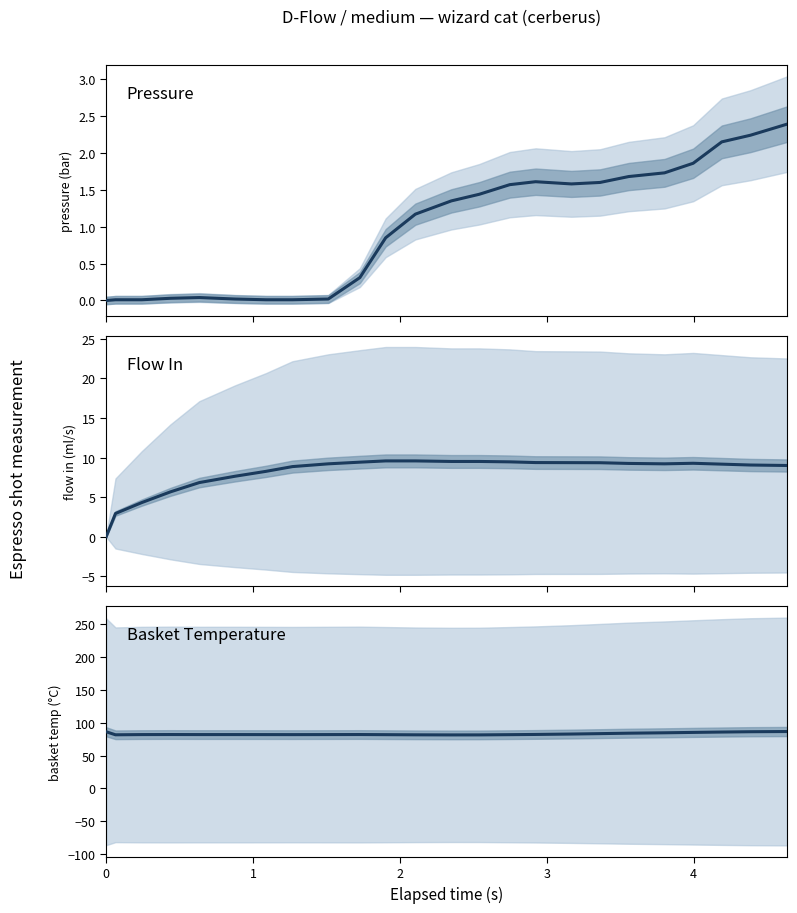

How many data points in Flow In are above 9?

15